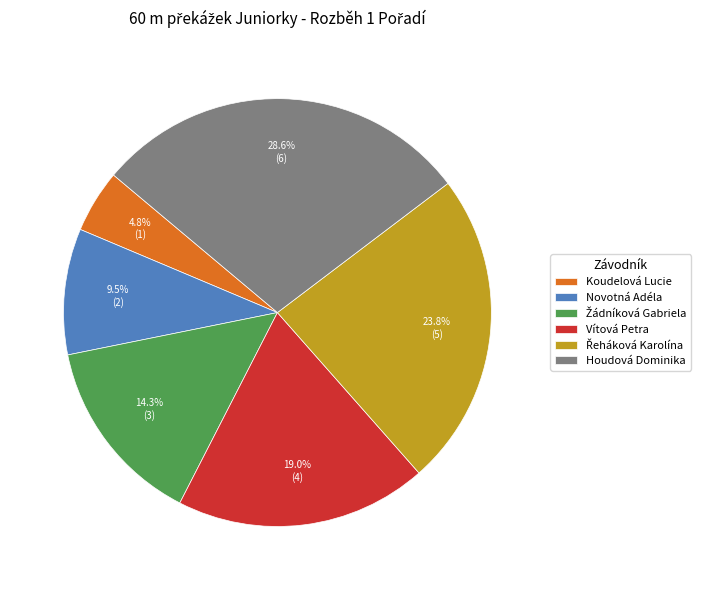

Approximately how many times larger is the value at Novotná Adéla compared to Koudelová Lucie?

2.0